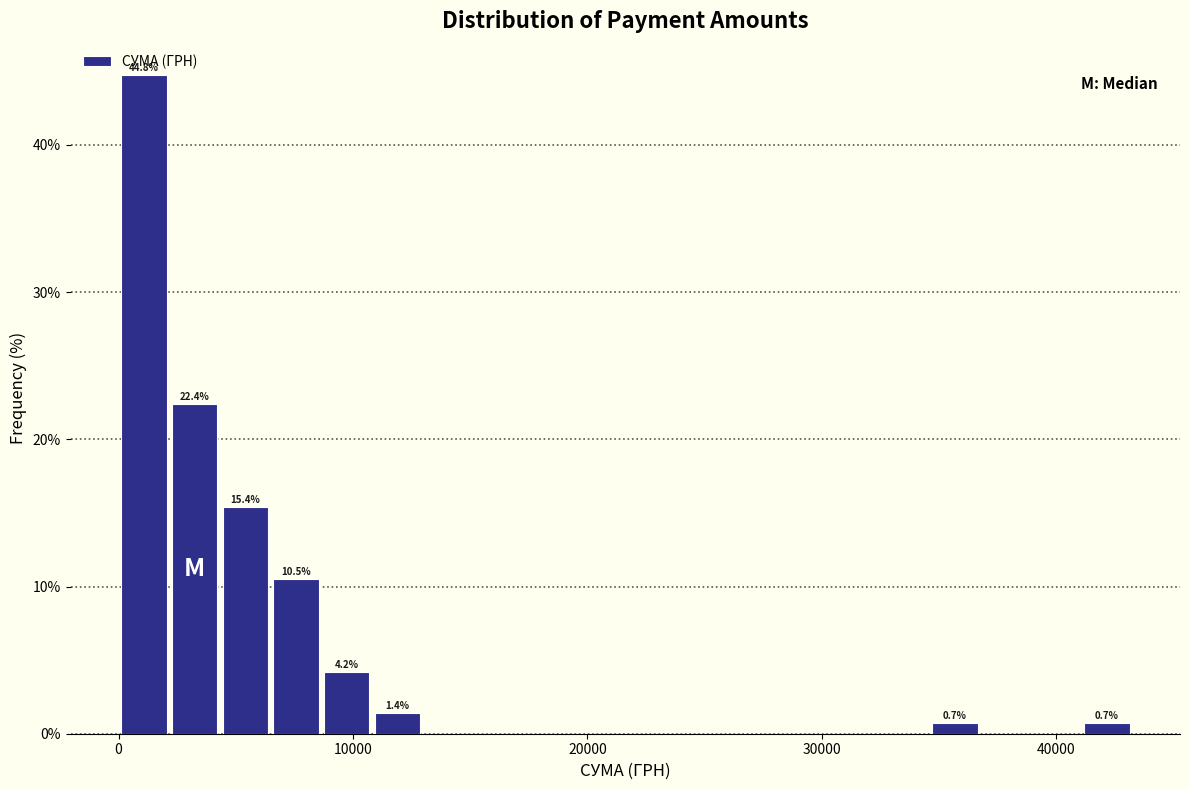

Around what value on the x-axis is the tallest bar? Give the approximate position of its centre, as read against the axis.

1000